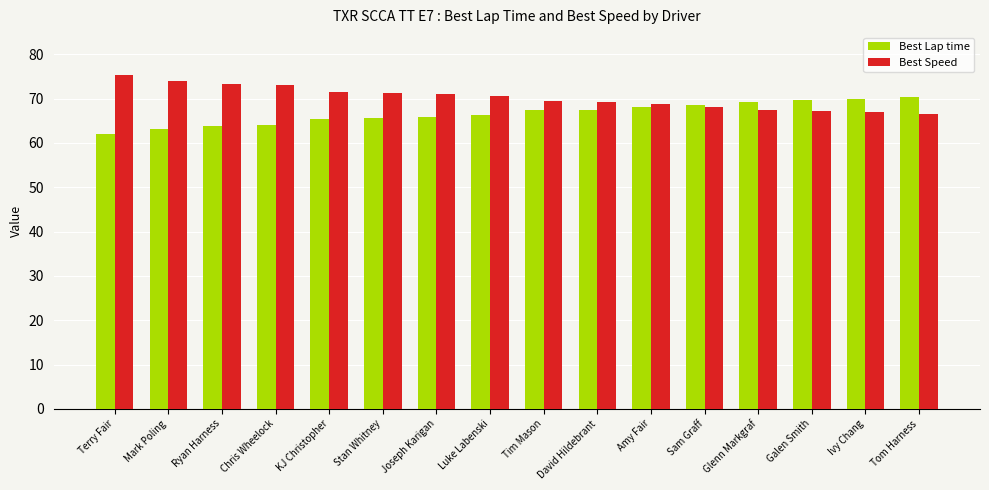

Which series has the largest total across all categories?

Best Speed